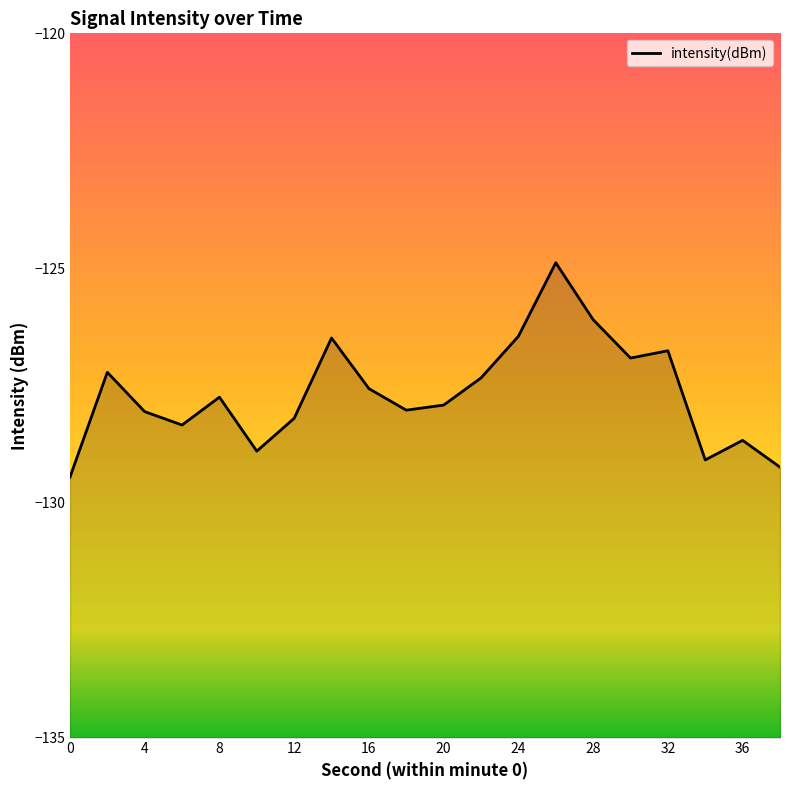

The chart shows a value of -127.7 at 8. True or false?

True